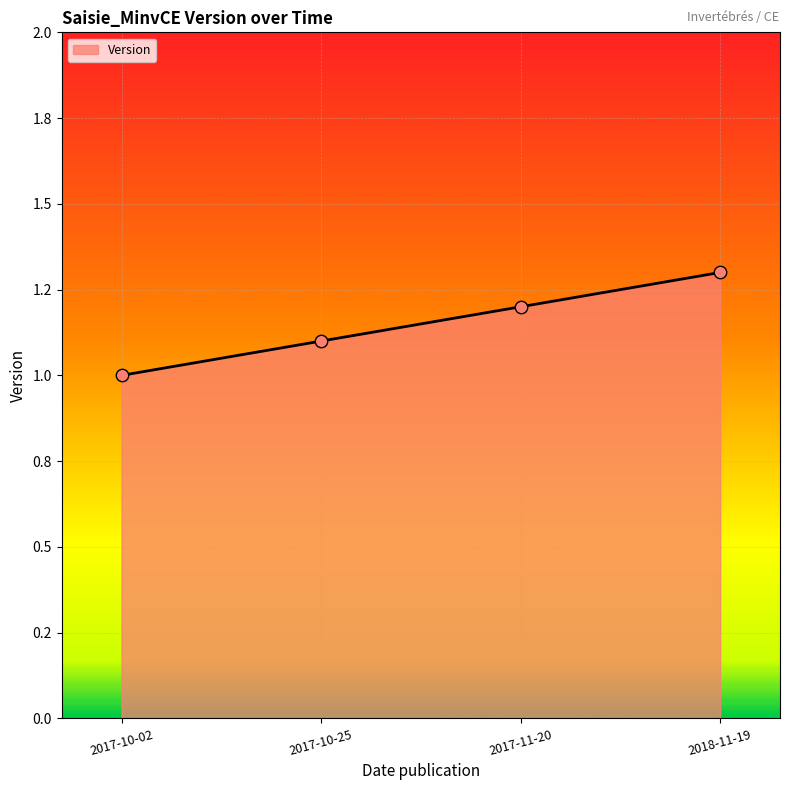

What is the change in value from 2017-10-02 to 2017-11-20?

+0.2